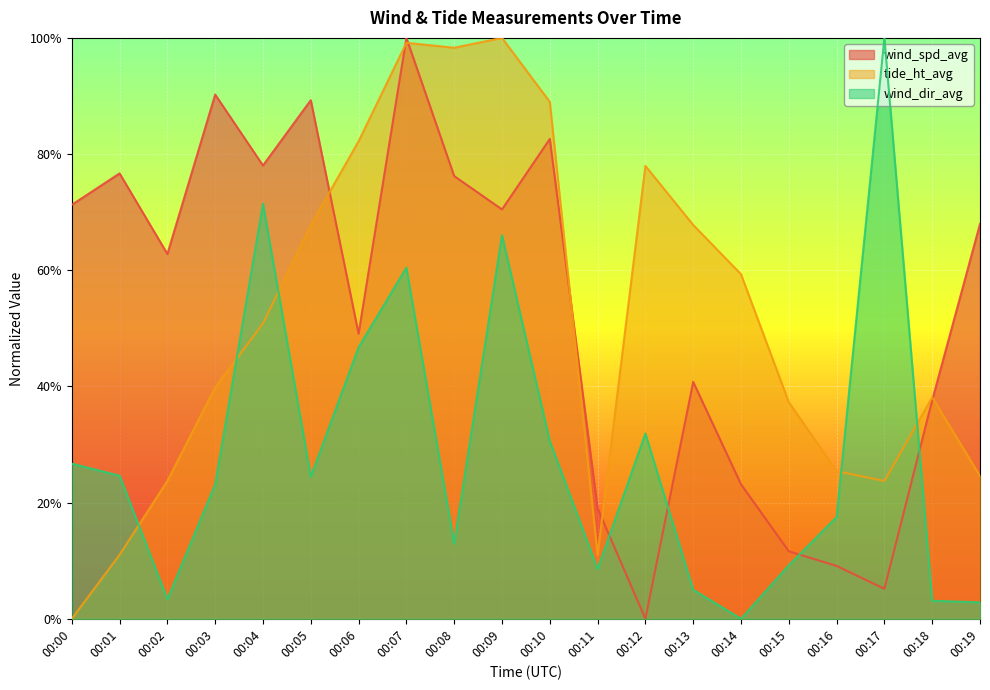

Which label corresponds to the smallest value in the chart?

00:12